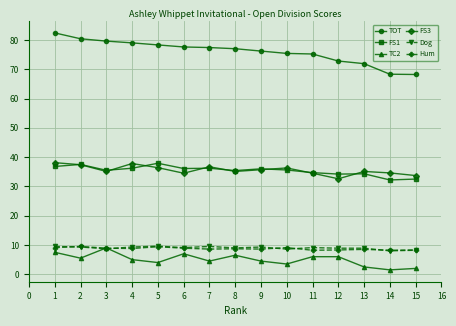

Is it true that TOT equals 79.0 at 4?

True